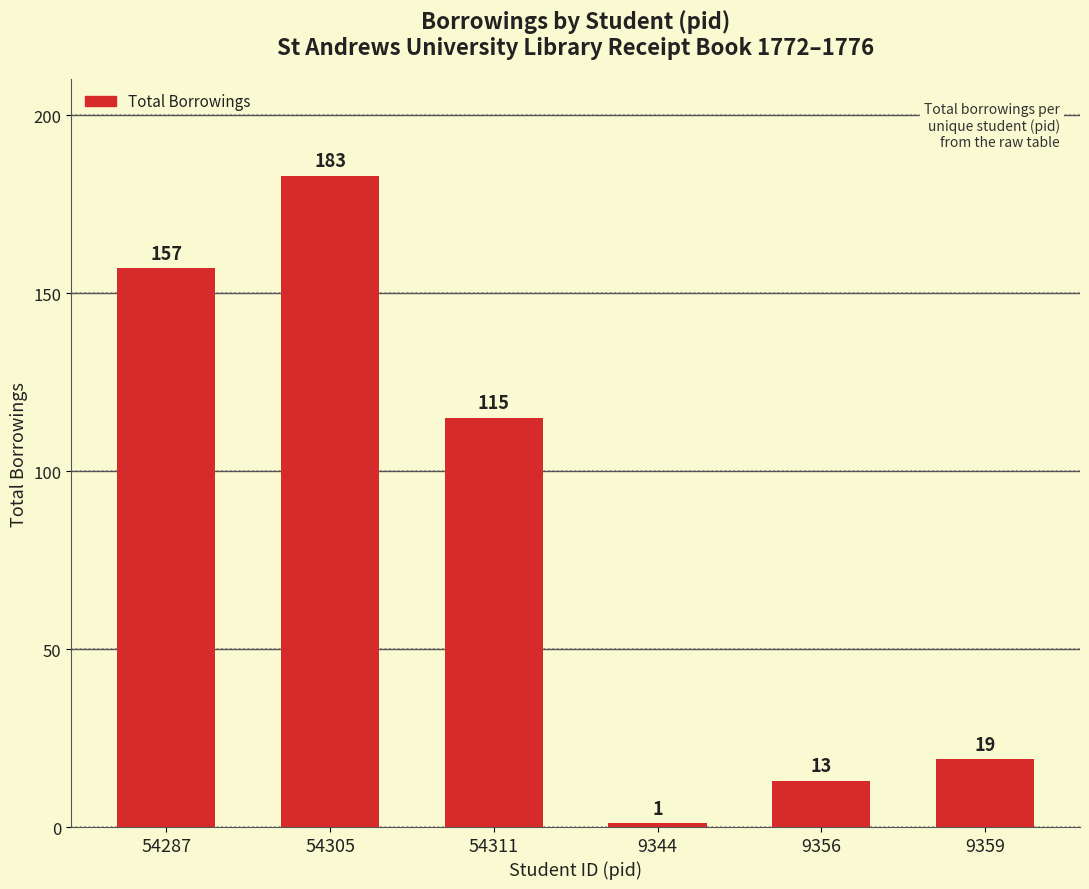

What is the maximum value shown in the chart?

183